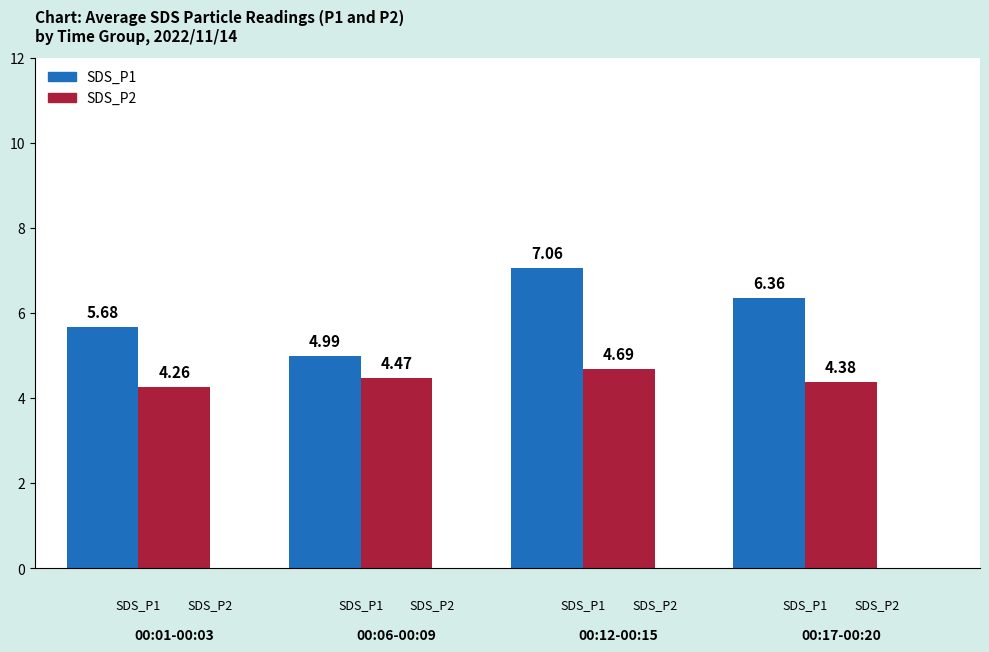

What is the difference between the maximum and minimum values in the SDS_P1 series?

2.1